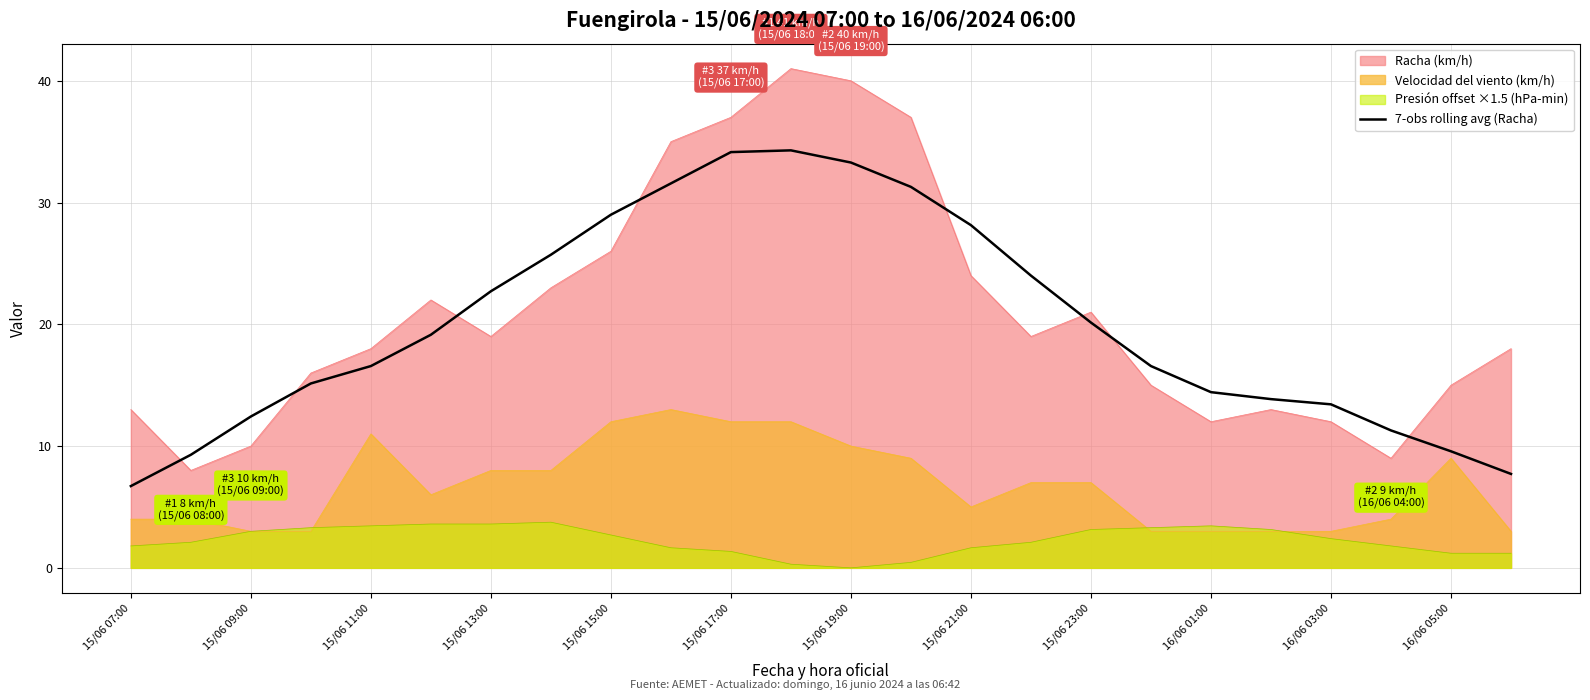

How many distinct data groups are displayed?

4